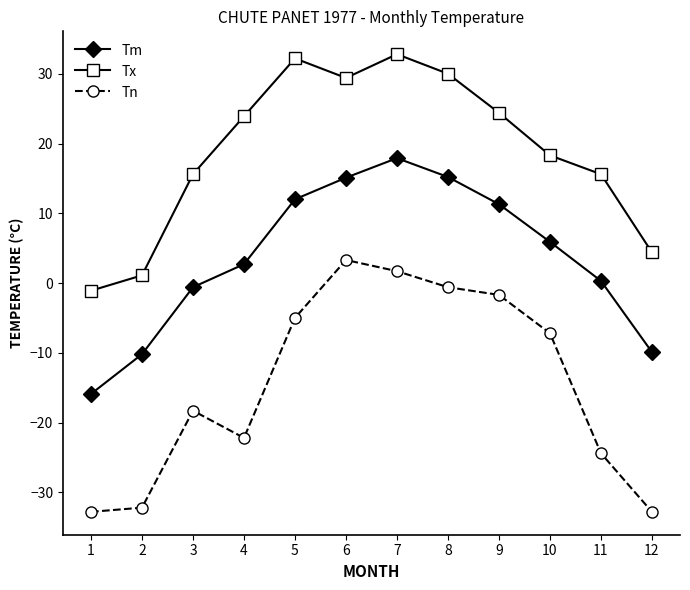

What is the difference between the Tm values at 2 and 6?

25.3